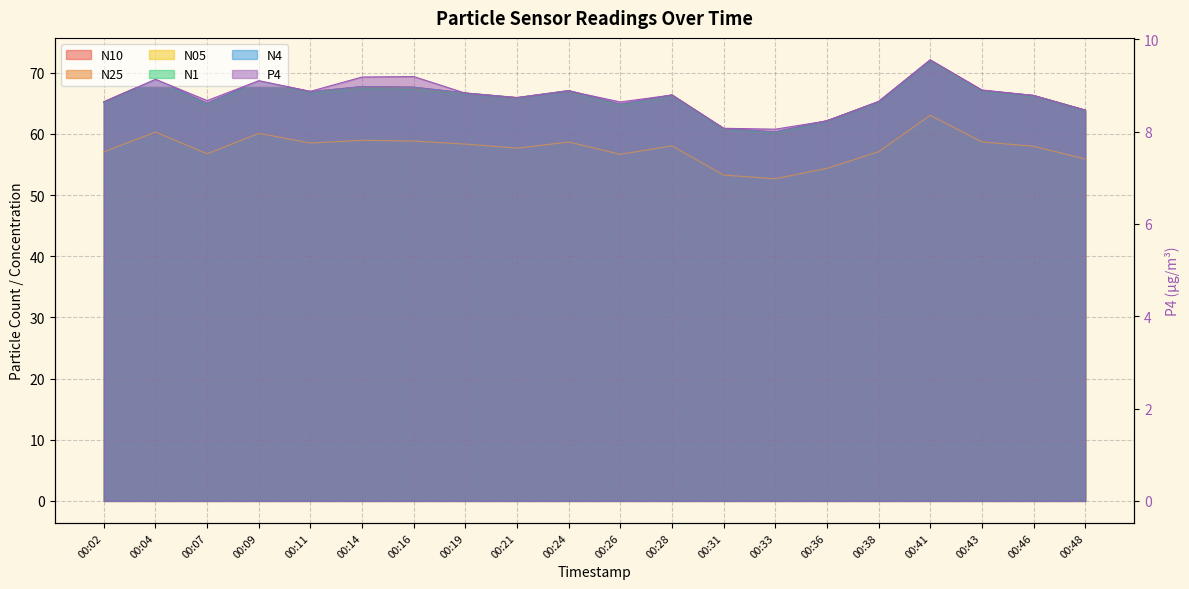

The N1 series shows 83.4 at 00:48. True or false?

False